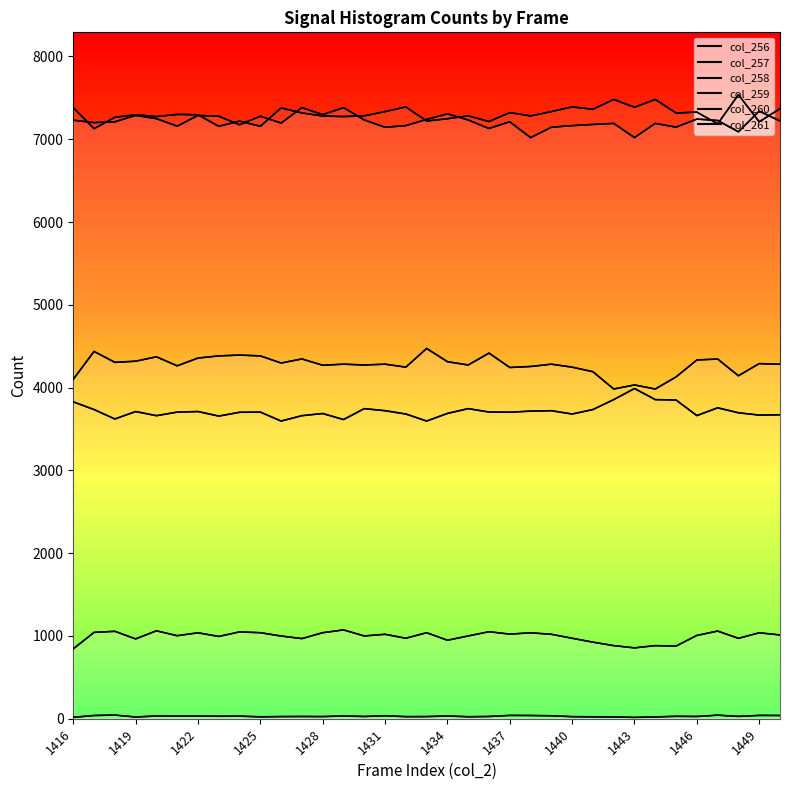

At 29, list the series in order from smallest to largest.

col_256, col_257, col_261, col_258, col_259, col_260